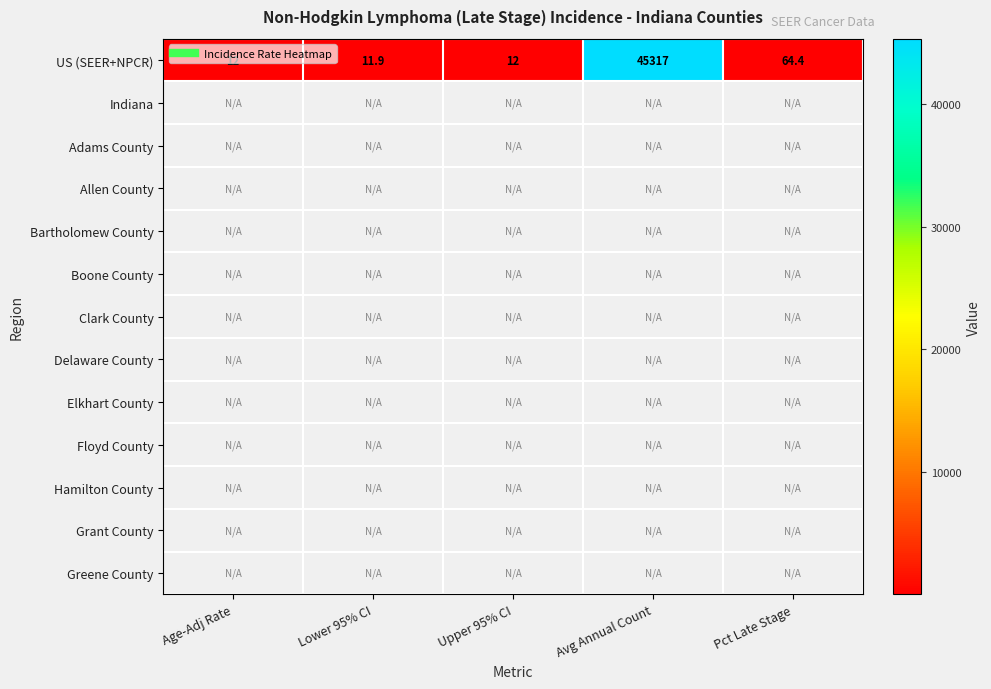

Between Lower 95% CI and Pct Late Stage, which series saw the biggest shift?

US (SEER+NPCR)